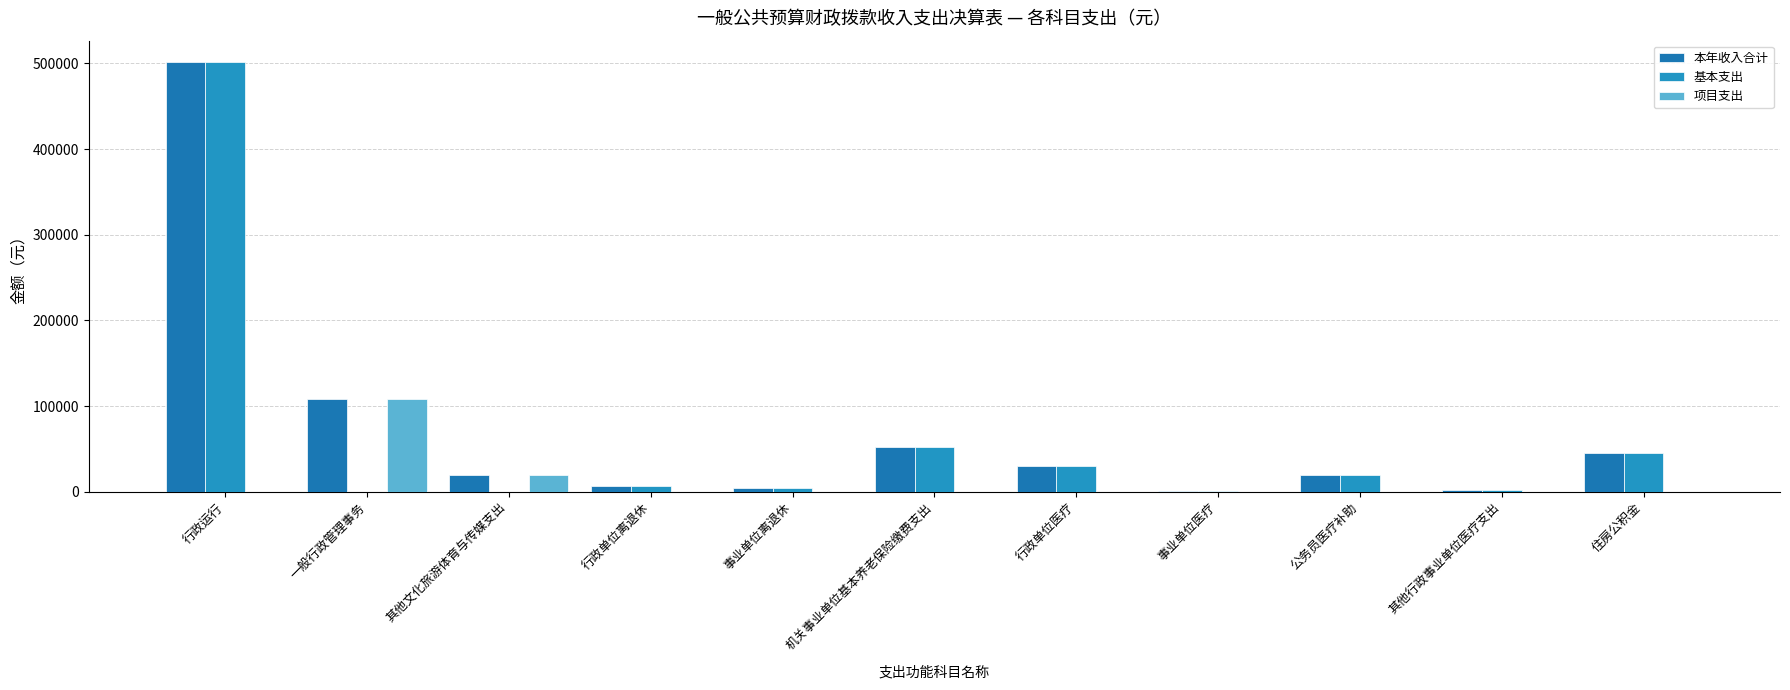

At how many categories does at least one series exceed 158925?

1